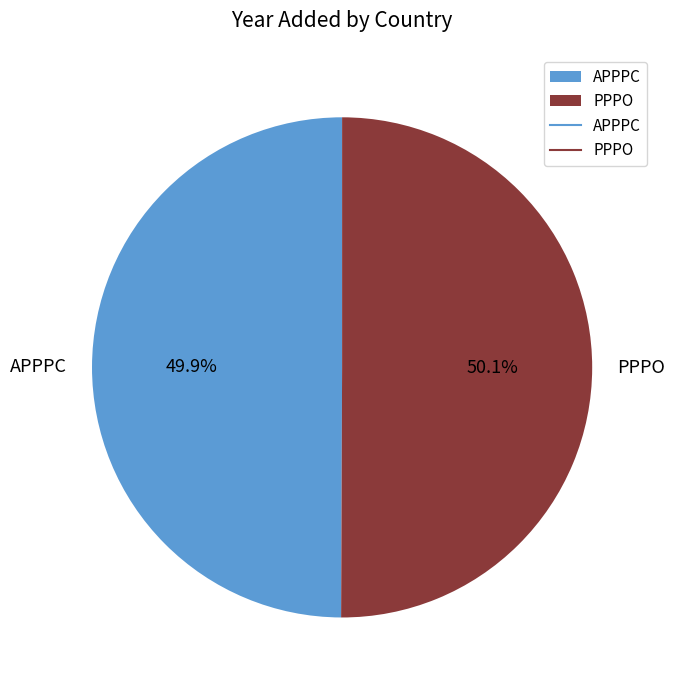

Is the sum of PPPO and APPPC greater than half?

Yes